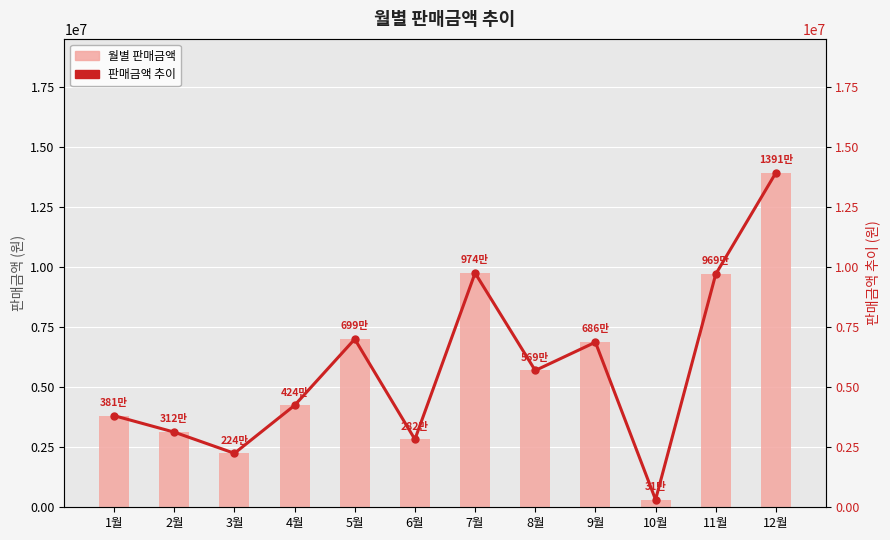

Reading left to right, list all the values displayed in this chart.

월별 판매금액: 1월=3811200	2월=3125600	3월=2245200	4월=4240800	5월=6996800	6월=2826400	7월=9745600	8월=5690400	9월=6866800	10월=316800	11월=9697200	12월=13918000
판매금액 추이: 1월=3811200	2월=3125600	3월=2245200	4월=4240800	5월=6996800	6월=2826400	7월=9745600	8월=5690400	9월=6866800	10월=316800	11월=9697200	12월=13918000